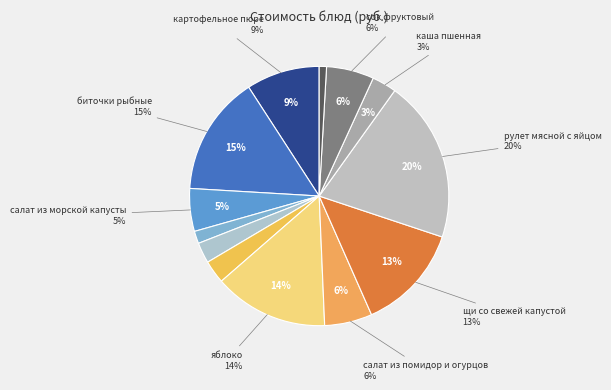

What is the ratio of the value at яблоко to the value at картофельное пюре?

1.6